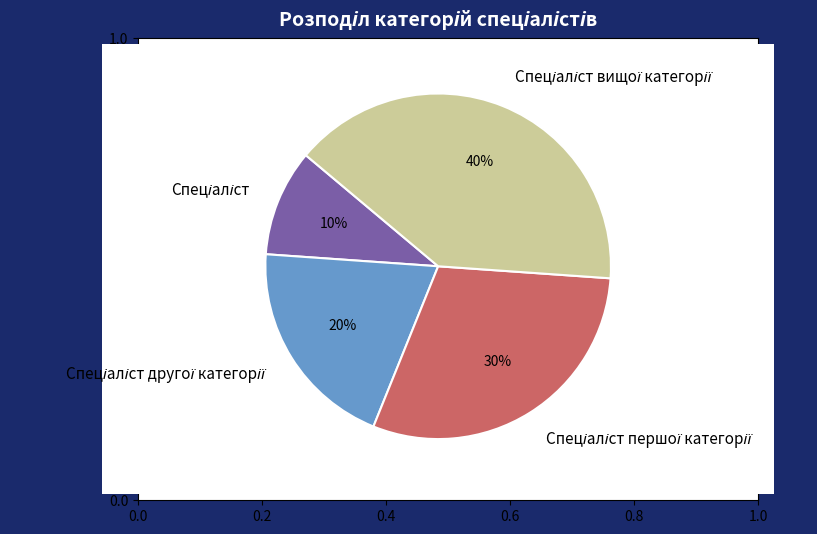

To the nearest percent, what is the difference between the largest and smallest slice percentages?

30%